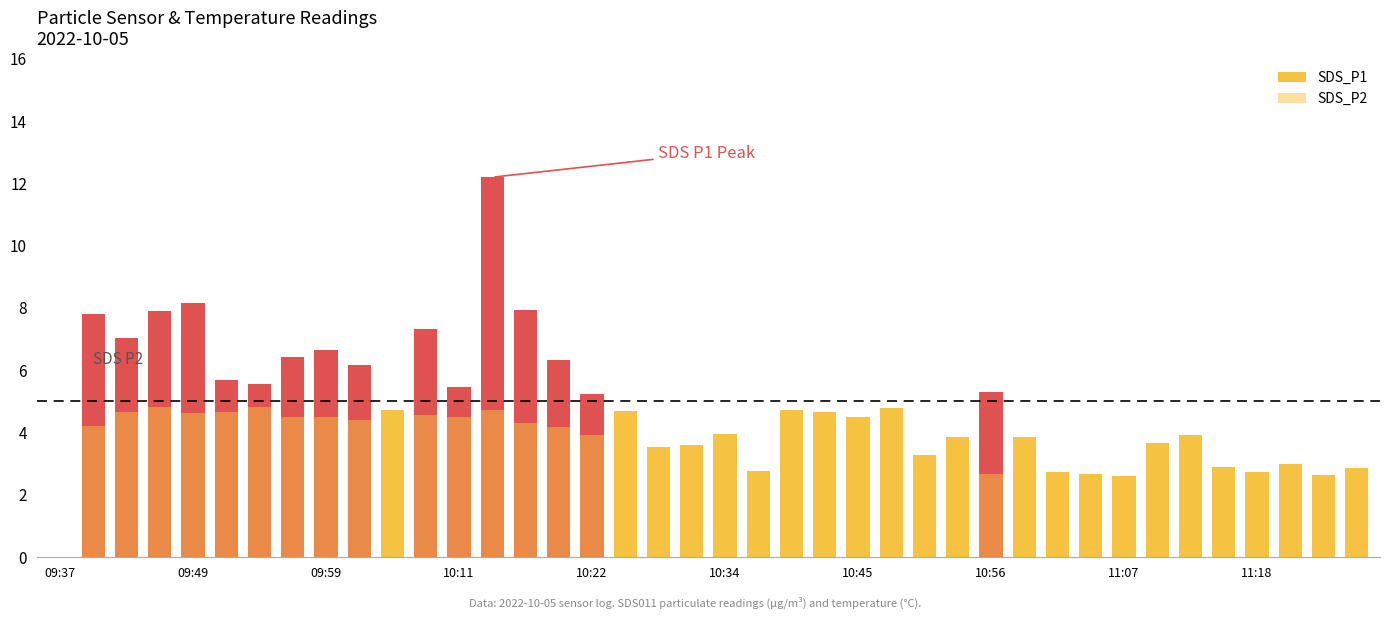

How many distinct data groups are displayed?

2